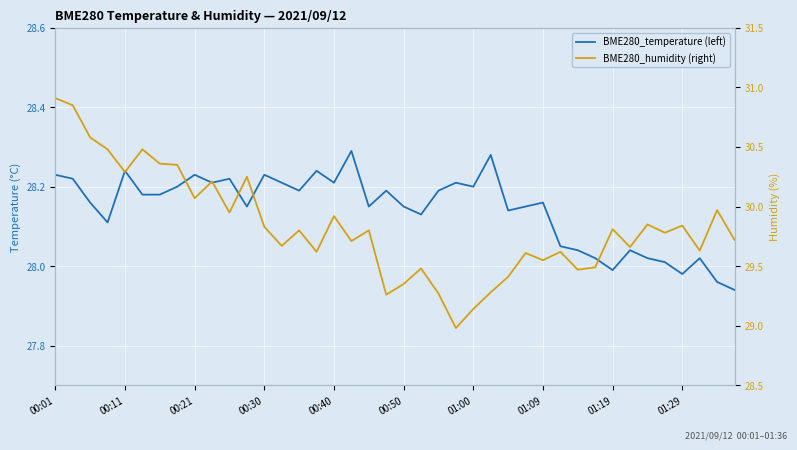

What is the difference between the highest and lowest values at 00:40?

1.7